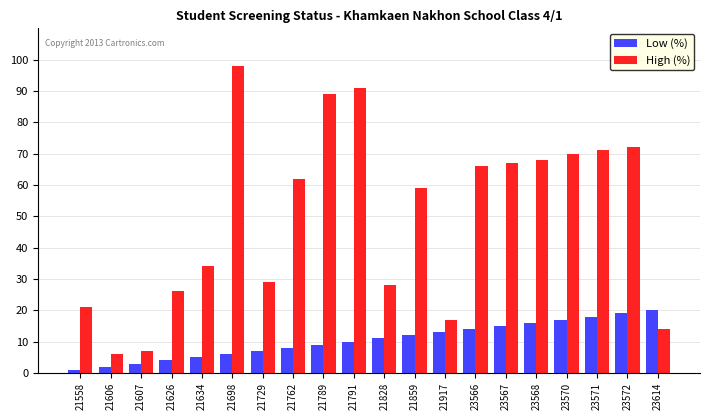

Is it true that High (%) equals 62 at 21762?

True